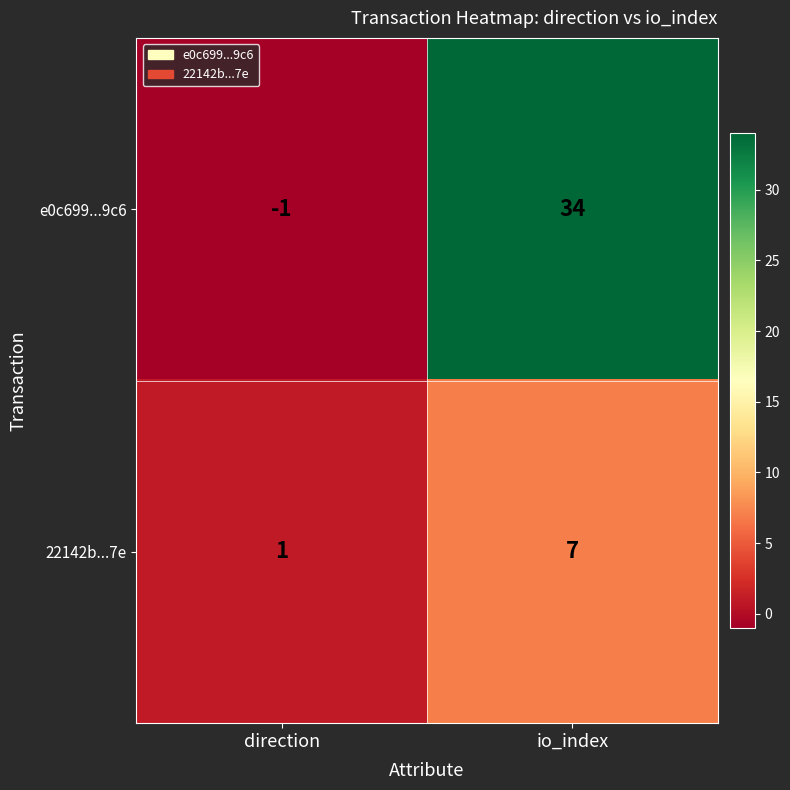

Where is e0c699...9c6 nearest to the value 16?

direction